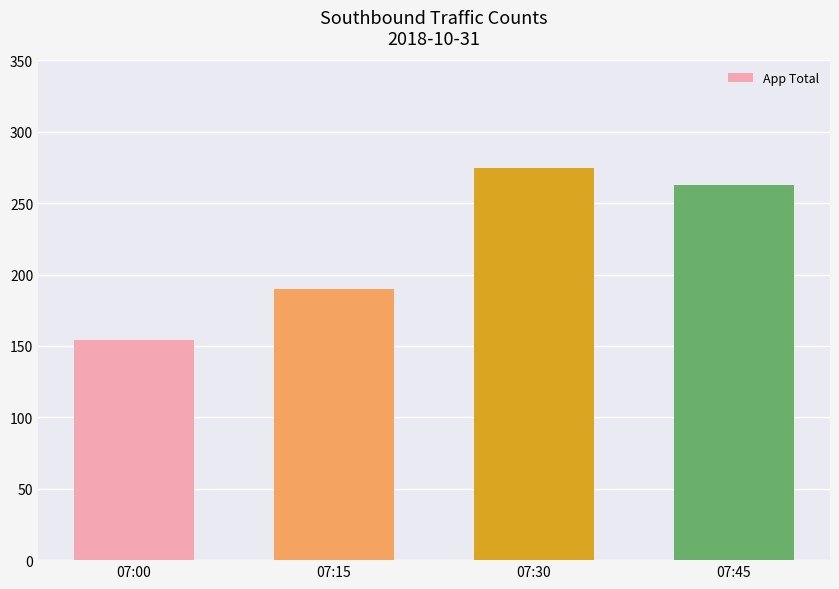

Reading left to right, transcribe all the data shown in this chart.

07:00=154	07:15=190	07:30=275	07:45=263